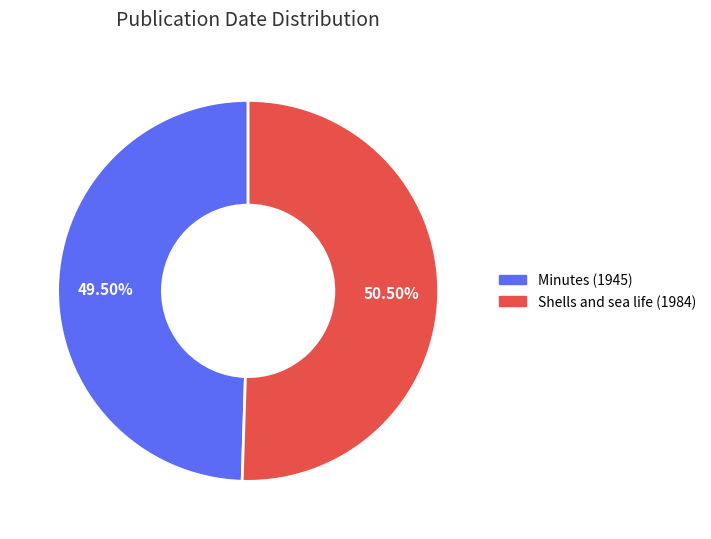

How many segments does this pie chart have?

2